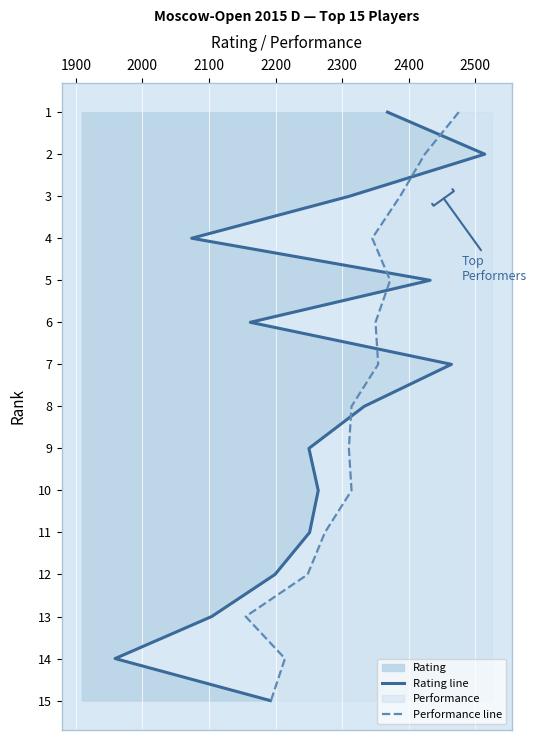

Is it true that Performance line equals 19 at 12?

False